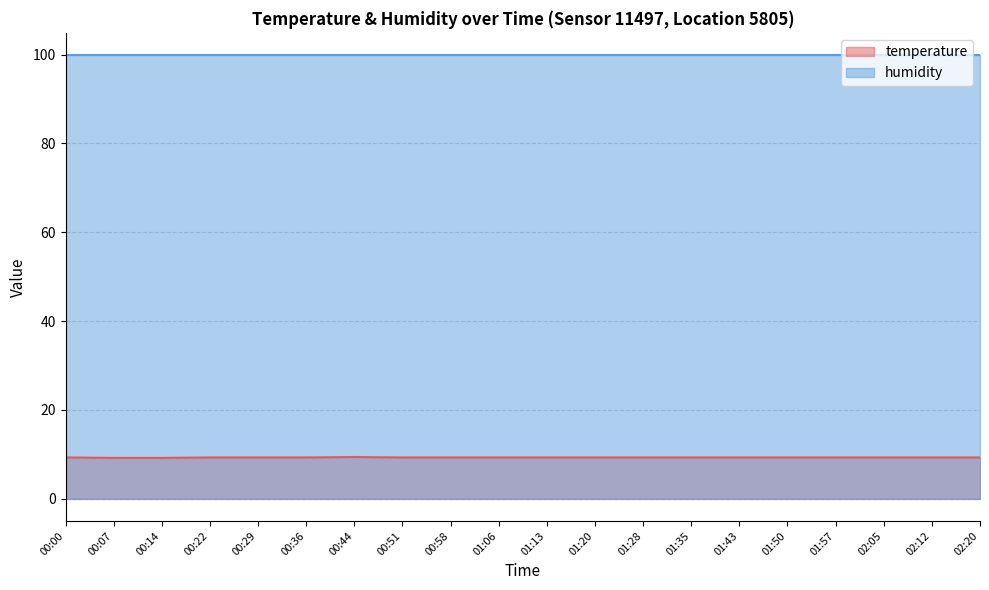

What position from the right is 01:35?

7